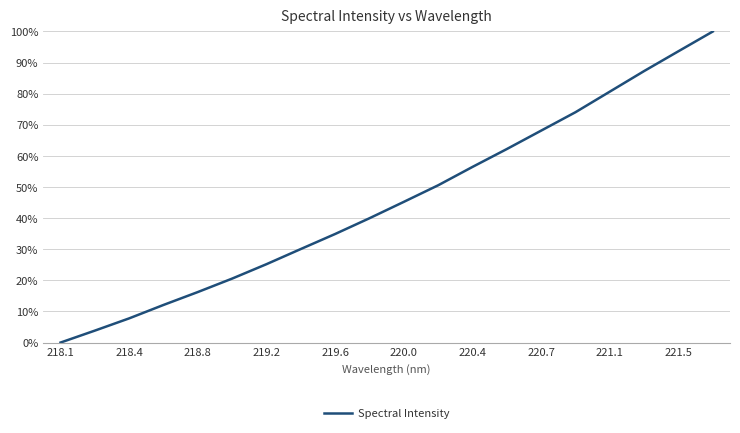

What is the greatest value displayed?

100.0